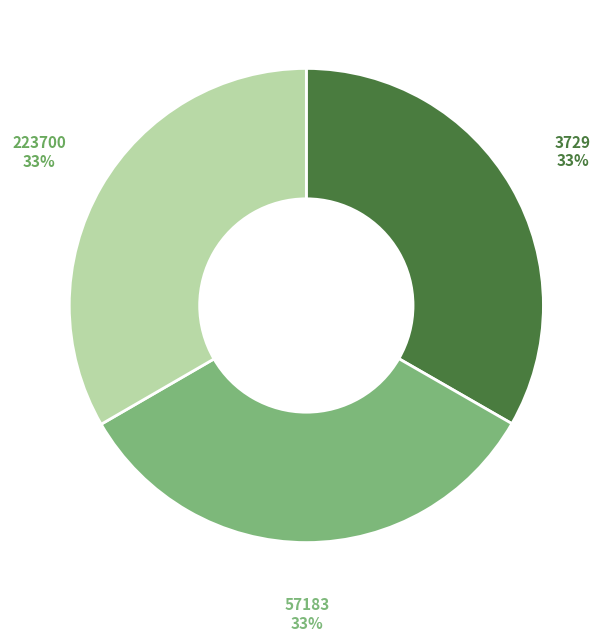

The 223700 slice represents 21% of the pie. True or false?

False